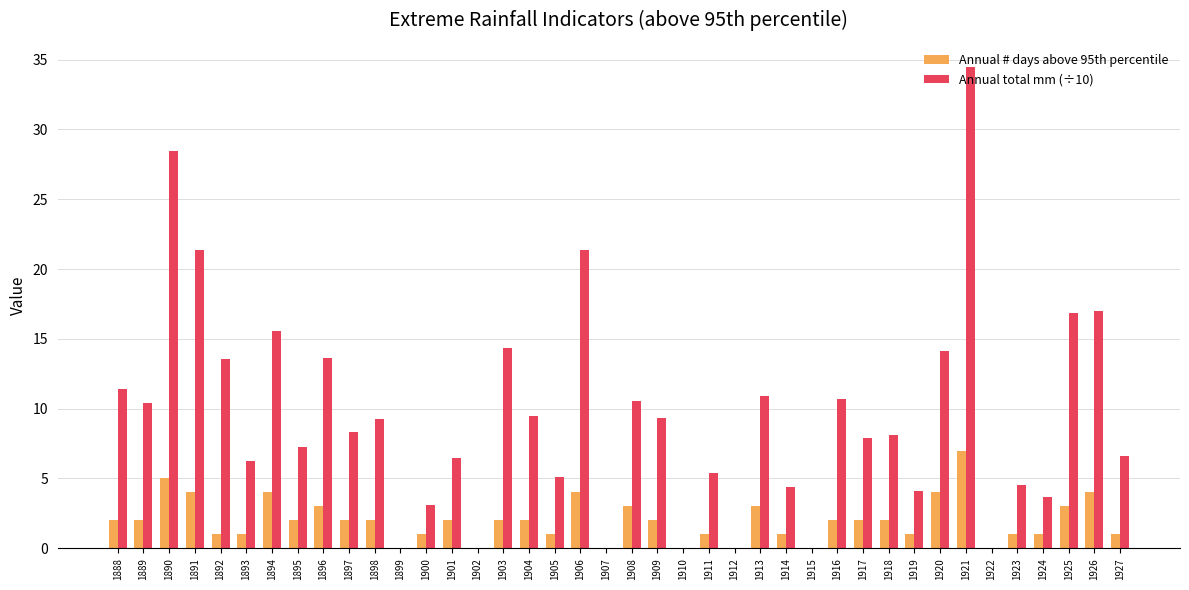

Read the Annual # days above 95th percentile value at 1914.

1.0